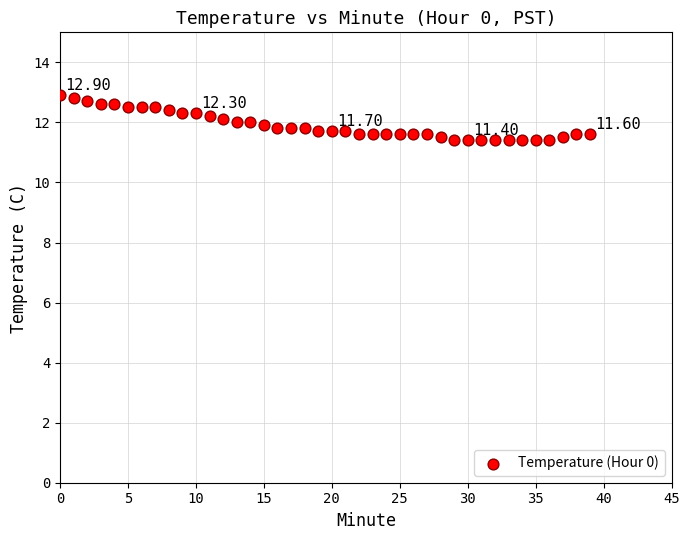

What is the range of Y values (max minus min)?

1.5